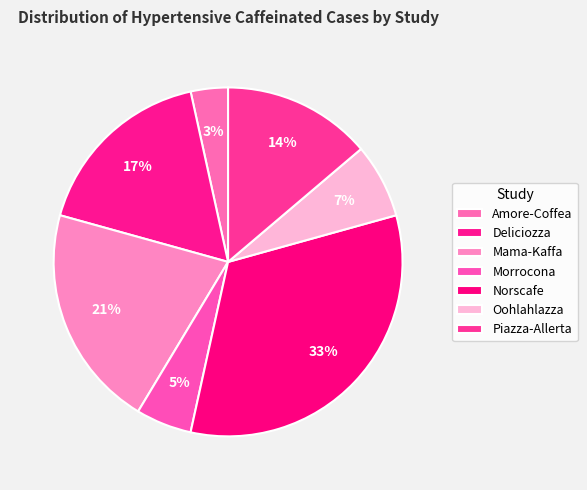

How many slices are in this pie chart?

7